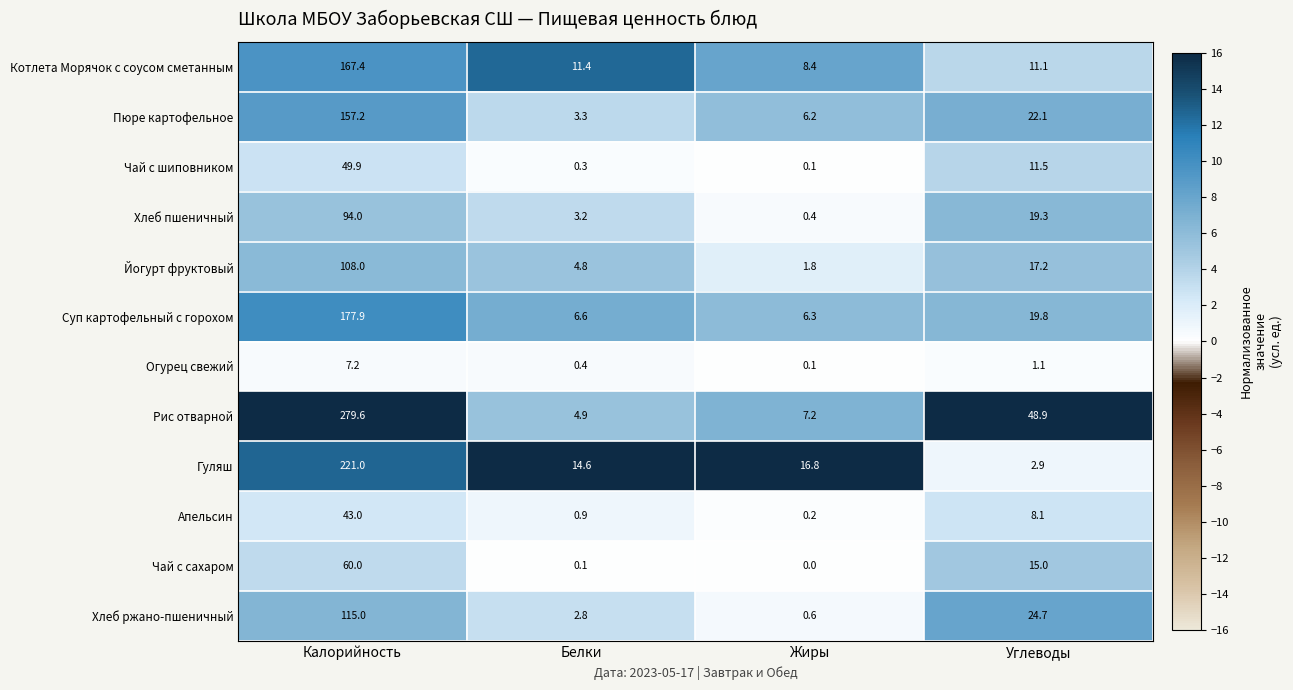

At how many categories does at least one series exceed 3?

4